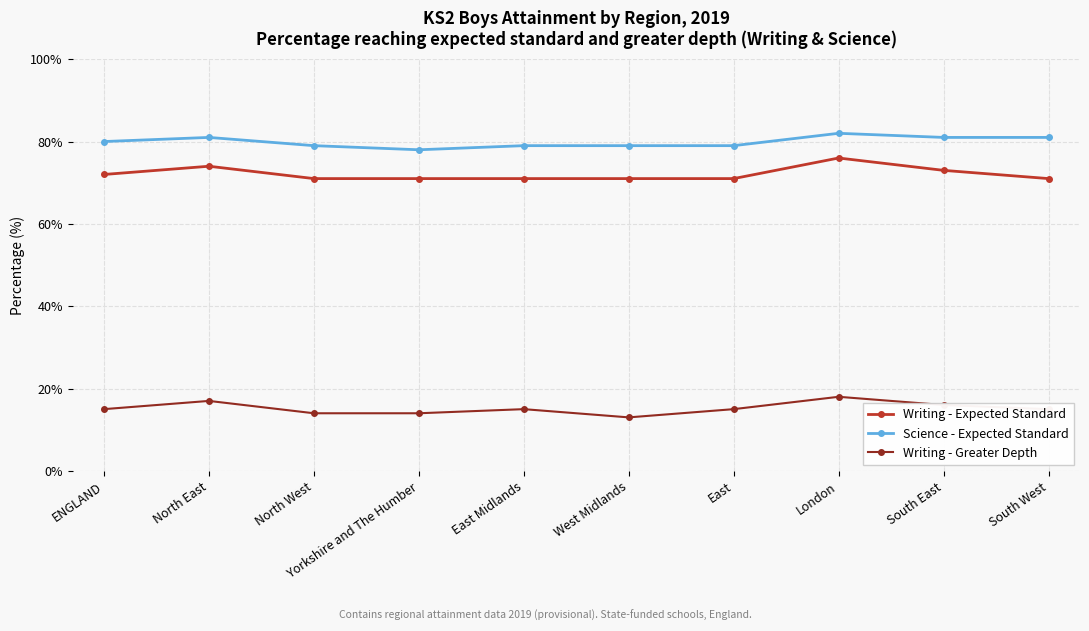

At East Midlands, list the series in order from smallest to largest.

Writing - Greater Depth, Writing - Expected Standard, Science - Expected Standard